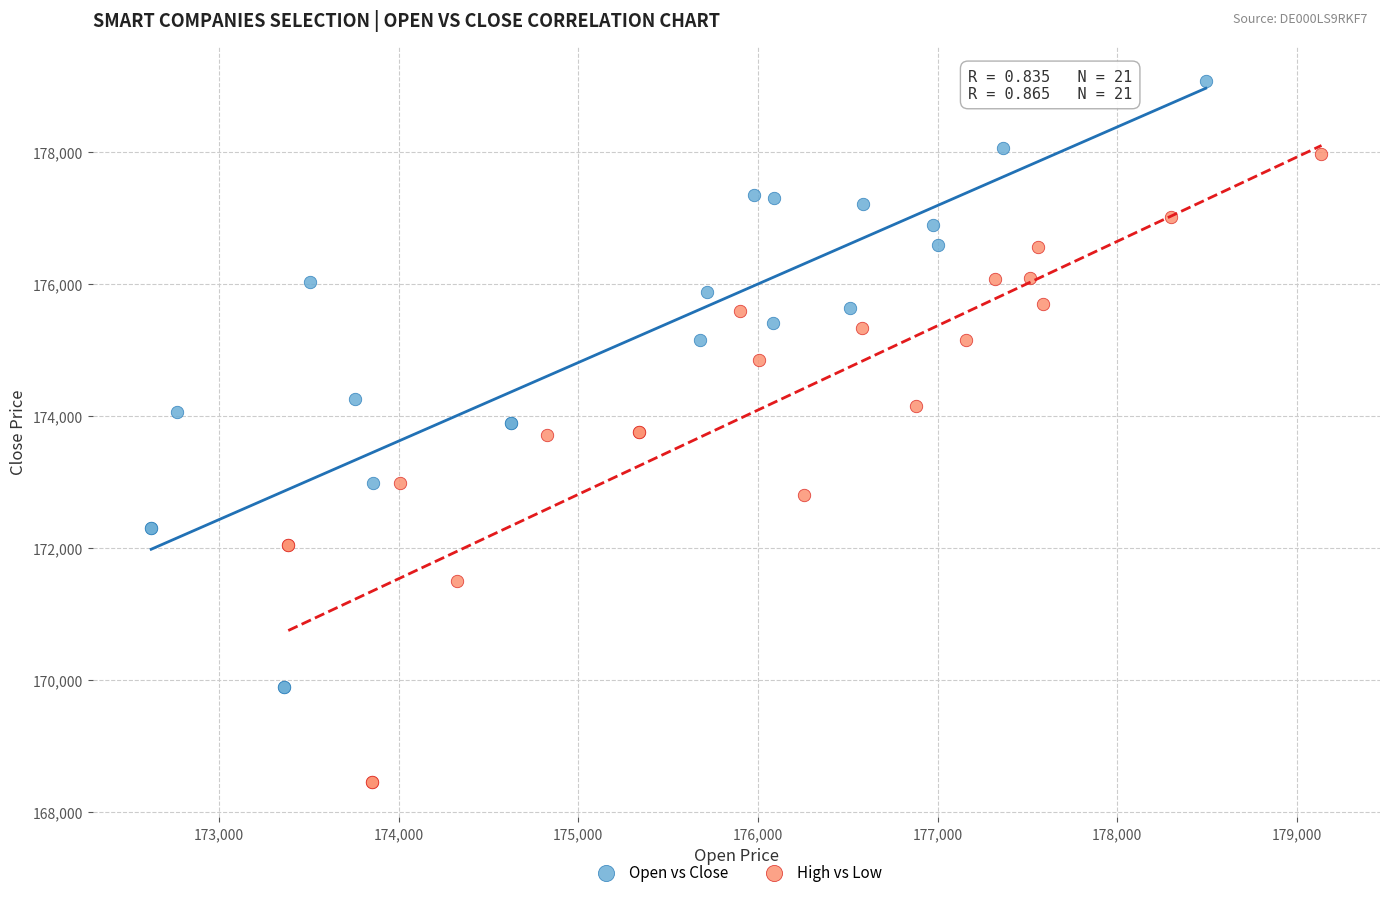

Which series contains the lowest Y value?

High vs Low